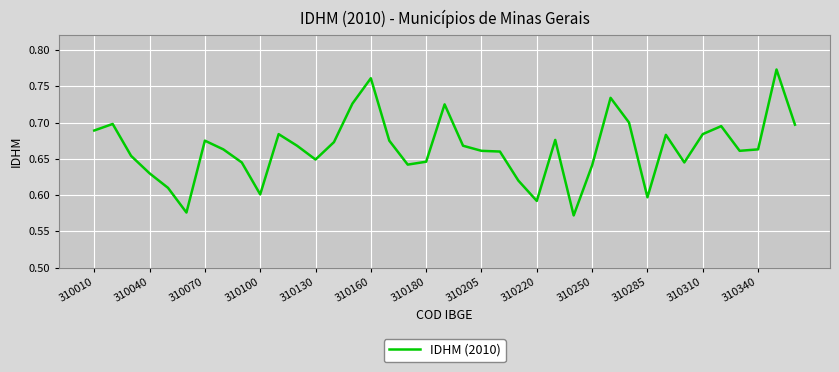

What is the difference between the maximum and second lowest values?

0.2